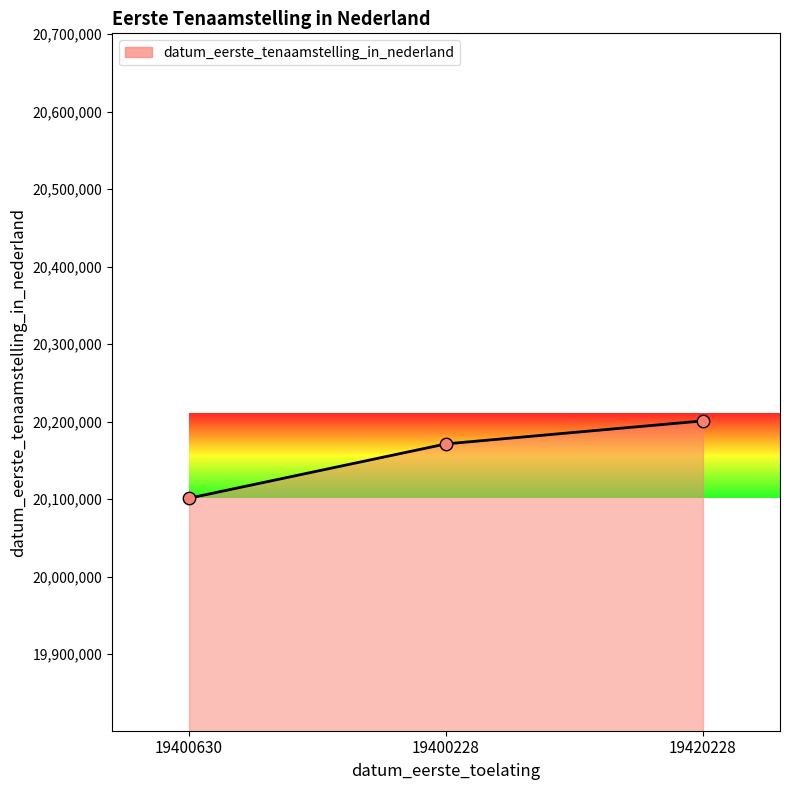

What is the ratio of the value at 19420228 to the value at 19400630?

1.0